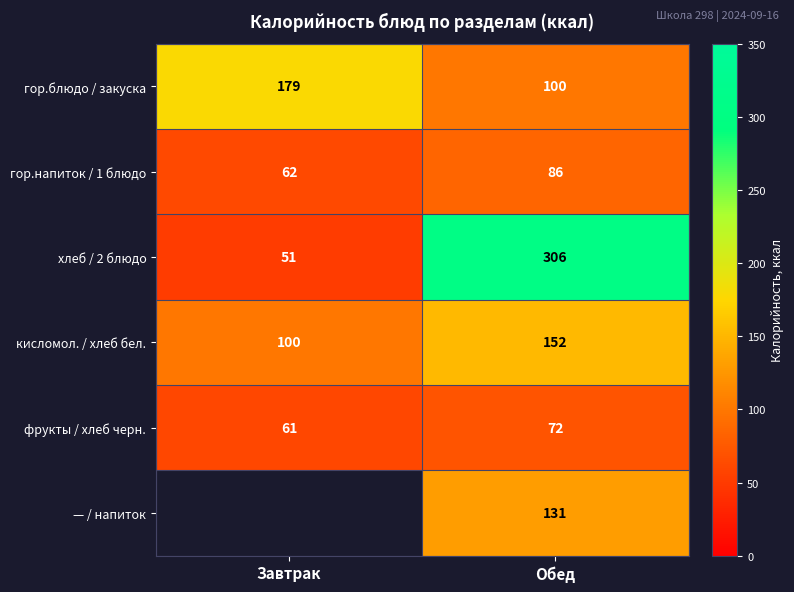

List the labels in order of кисломол. / хлеб бел. value, smallest first.

Завтрак, Обед